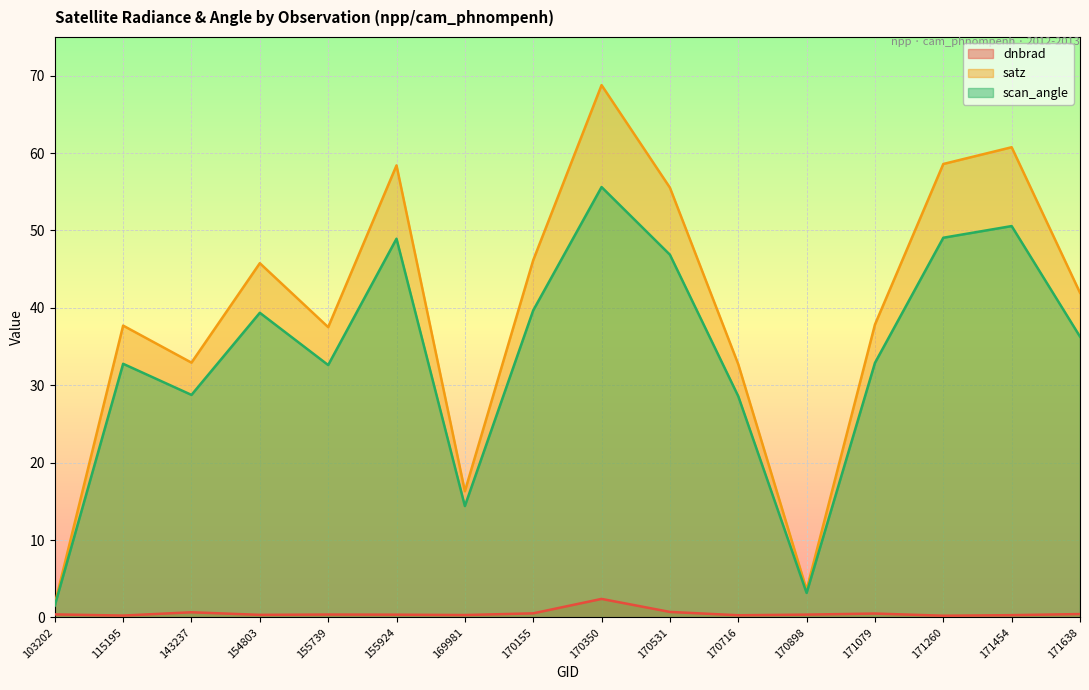

What is the sum of the dnbrad values at 155739 and 155924?

0.7